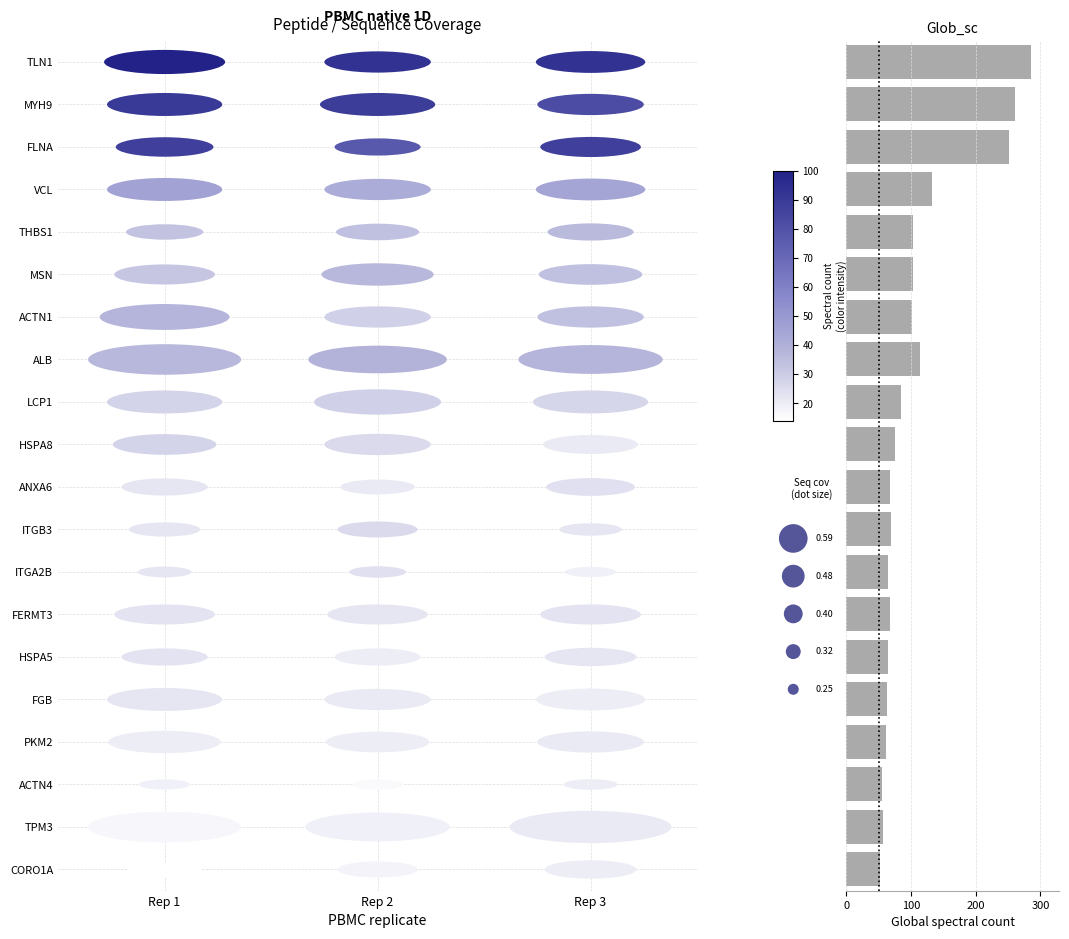

What is the difference between the maximum and minimum values?

234